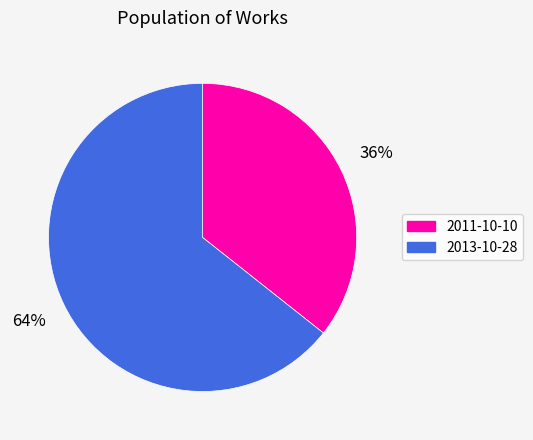

Is it true that 2011-10-10 is 43% of the pie?

False